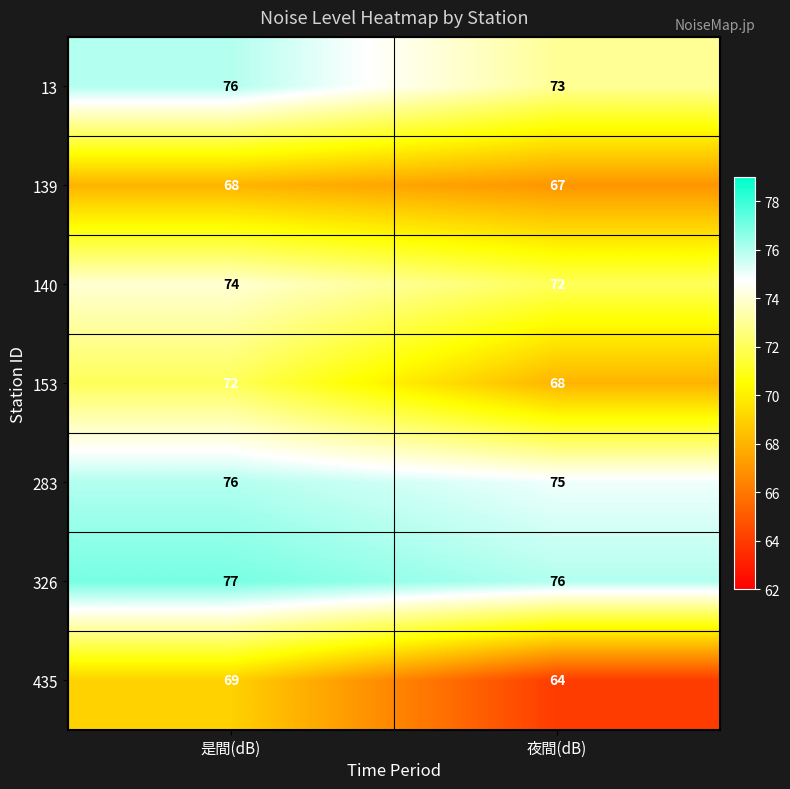

Which label corresponds to the smallest value in the chart?

夜間(dB)